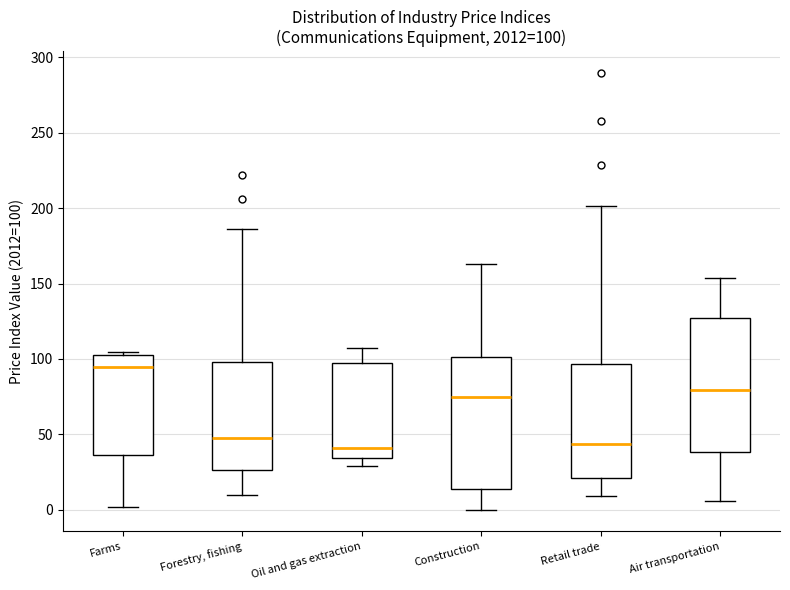

Which box's median line is the highest?

Farms